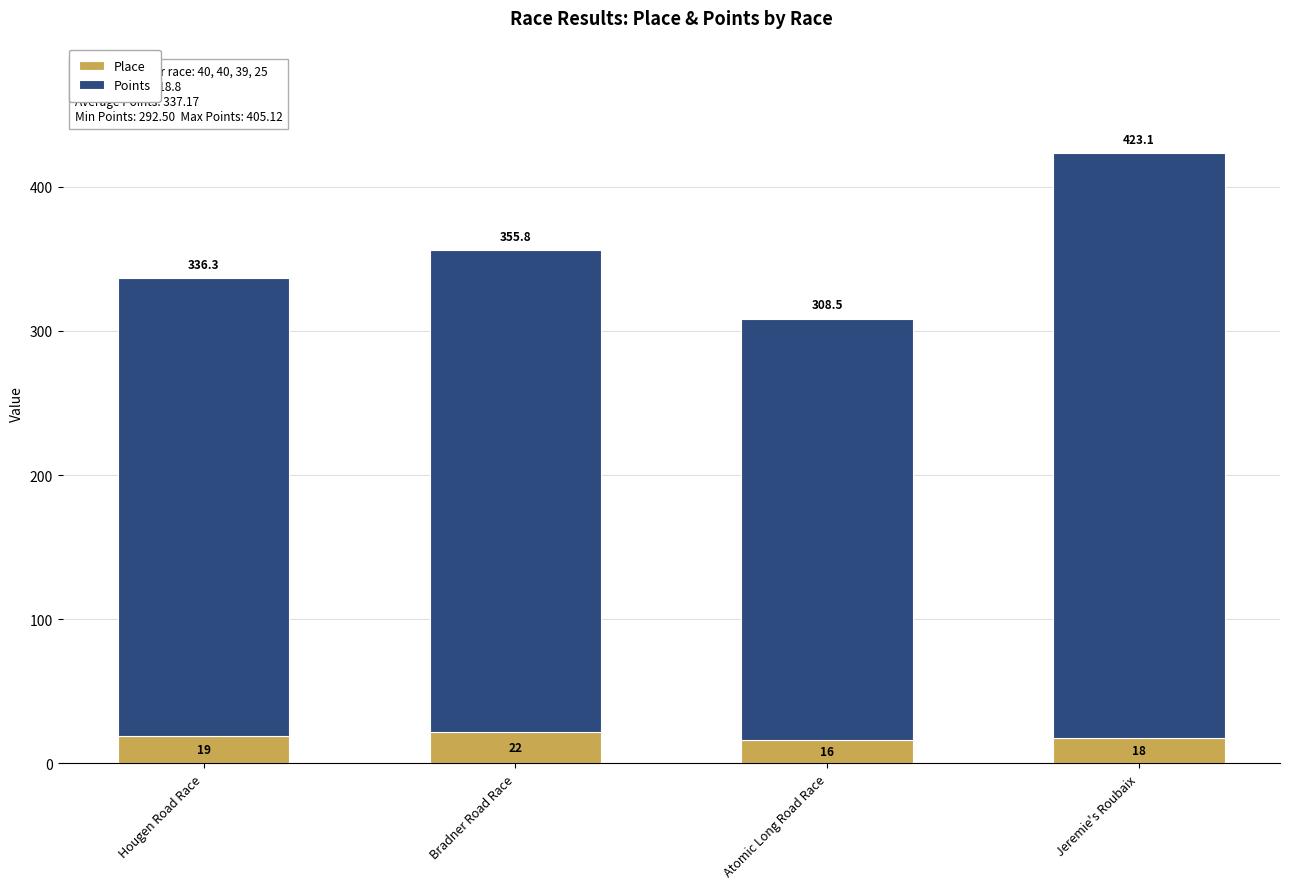

What is the average value of the Place series?

18.8